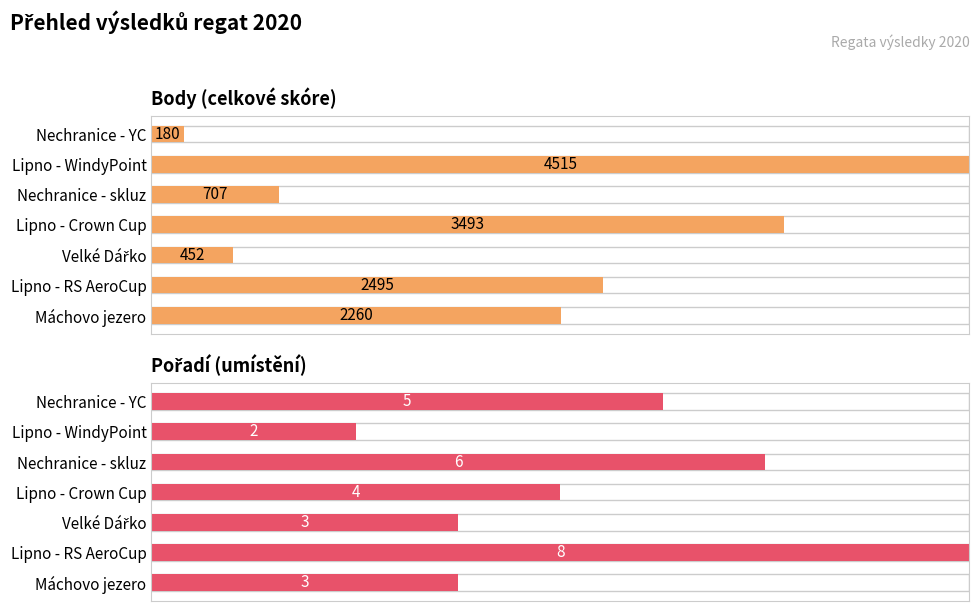

The value of Body at Lipno - Crown Cup is 43.9. True or false?

False